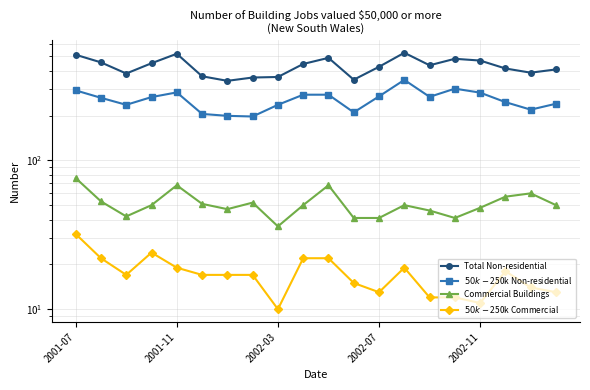

Which category has the highest value in the $50k-$250k Commercial series?

2001-07